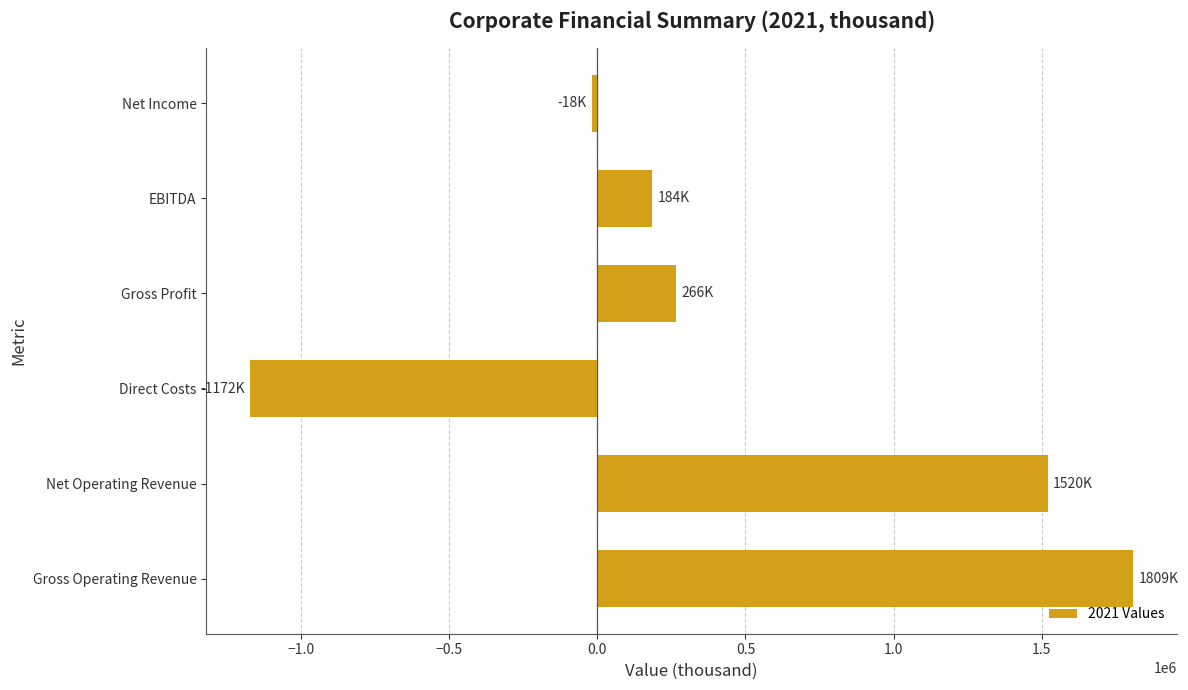

What is the sum of all values?

2589801.7